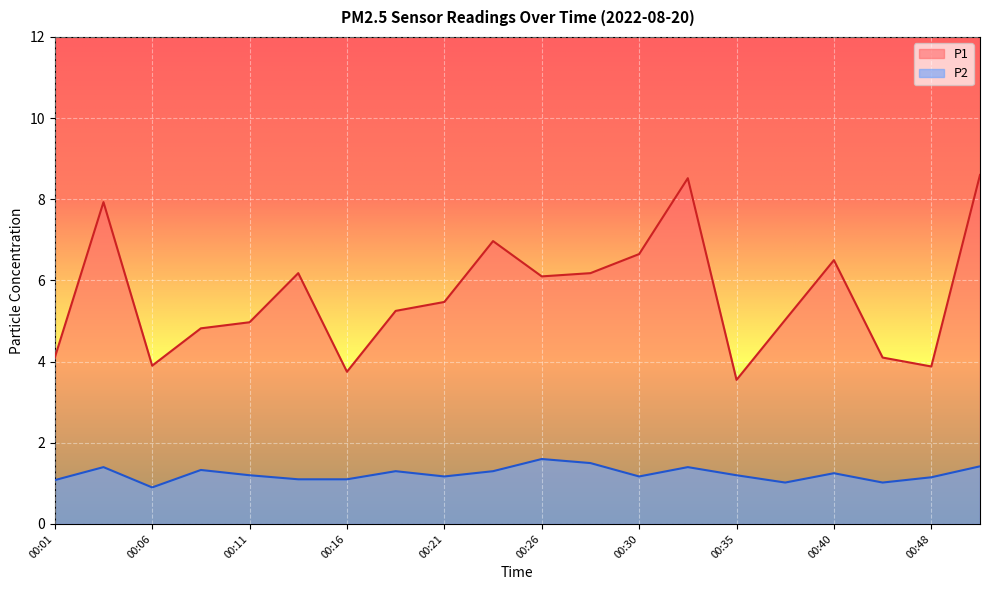

How many data points in P2 are above 1?

19